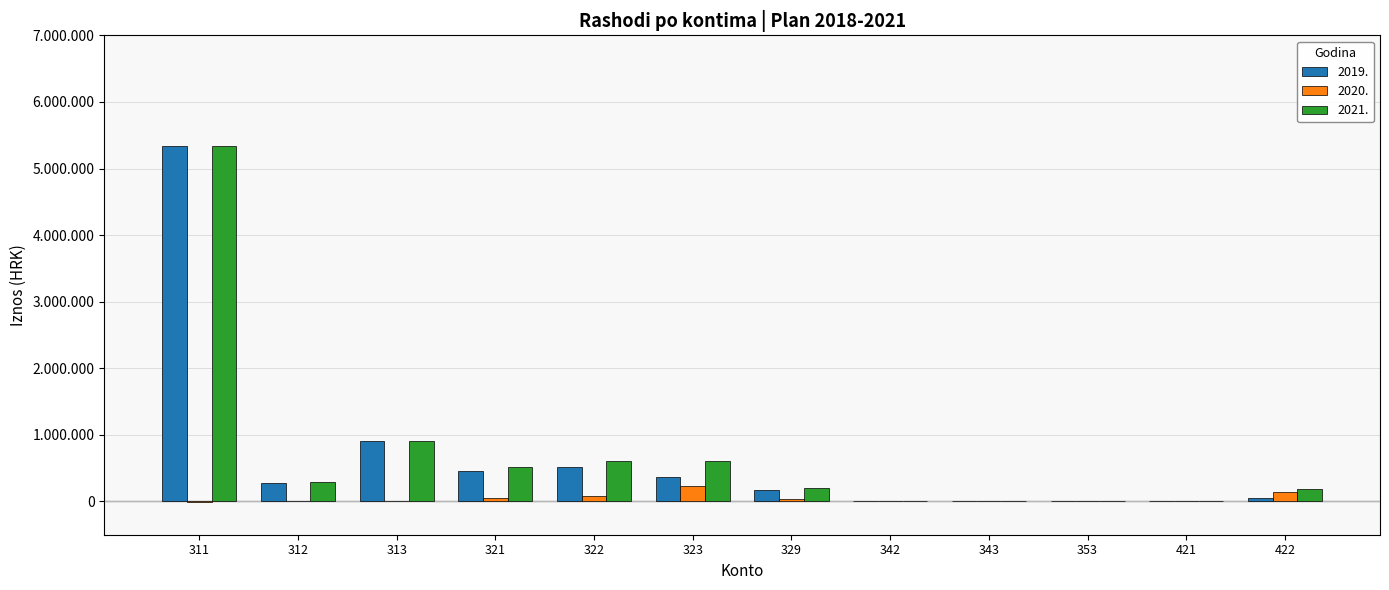

List the labels in order of 2020. value, smallest first.

311, 313, 342, 343, 353, 421, 312, 329, 321, 322, 422, 323